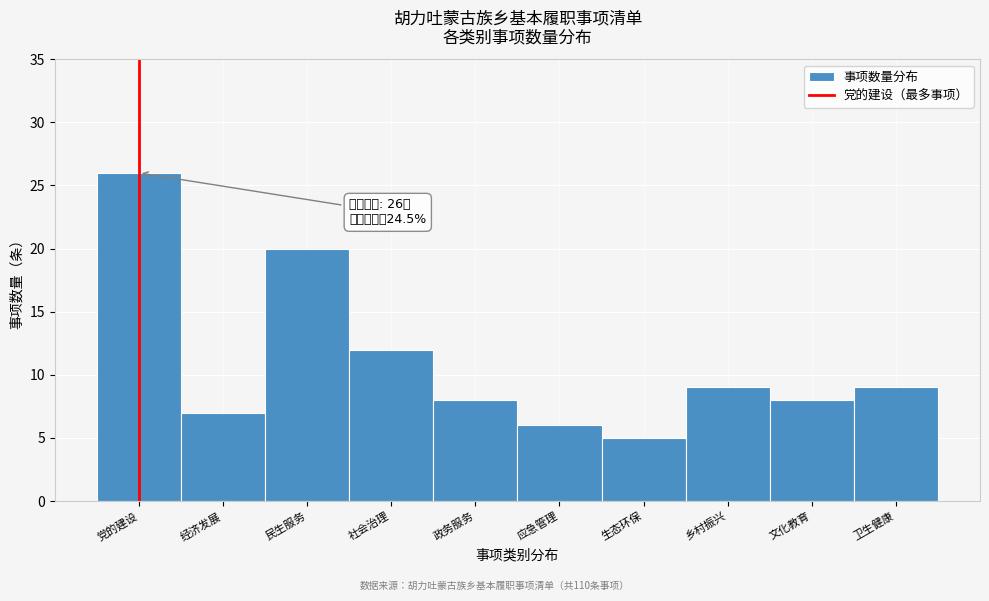

Reading left to right, what are all the values shown in this chart?

26	7	20	12	8	6	5	9	8	9